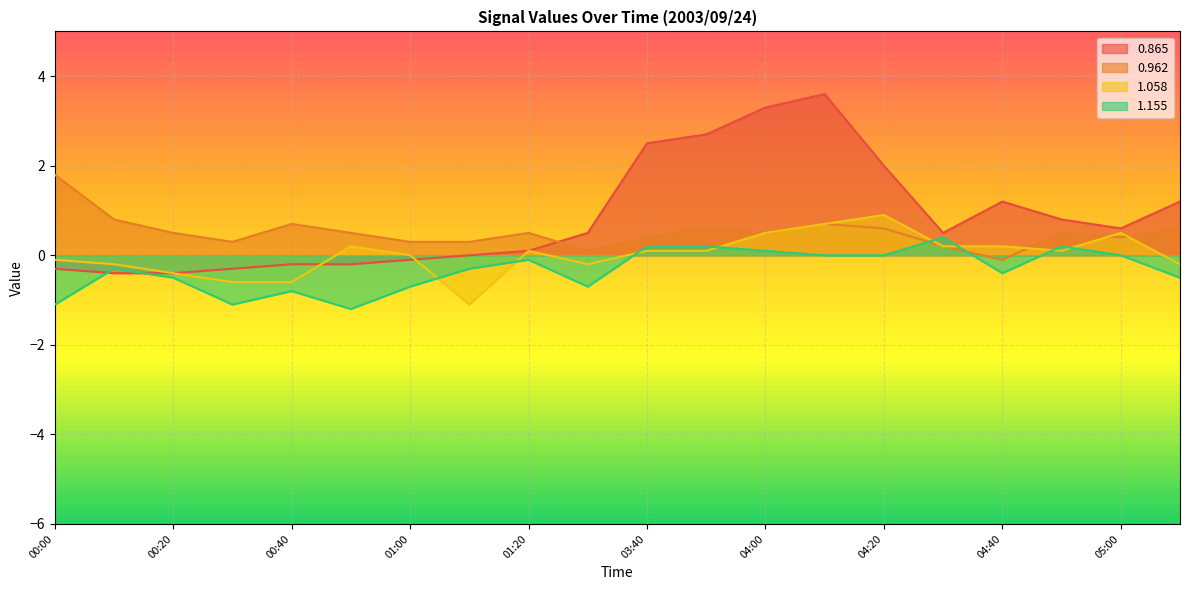

Reading right to left, transcribe all the data shown in this chart.

0.865: 1.2	0.6	0.8	1.2	0.5	2.0	3.6	3.3	2.7	2.5	0.5	0.1	-0.0	-0.1	-0.2	-0.2	-0.3	-0.4	-0.4	-0.3
0.962: 0.6	0.4	0.5	-0.1	0.2	0.6	0.7	0.5	0.6	0.4	0.1	0.5	0.3	0.3	0.5	0.7	0.3	0.5	0.8	1.8
1.058: -0.2	0.5	0.1	0.2	0.2	0.9	0.7	0.5	0.1	0.1	-0.2	0.1	-1.1	-0.0	0.2	-0.6	-0.6	-0.4	-0.2	-0.1
1.155: -0.5	0.0	0.2	-0.4	0.4	0.0	-0.0	0.1	0.2	0.2	-0.7	-0.1	-0.3	-0.7	-1.2	-0.8	-1.1	-0.5	-0.3	-1.1